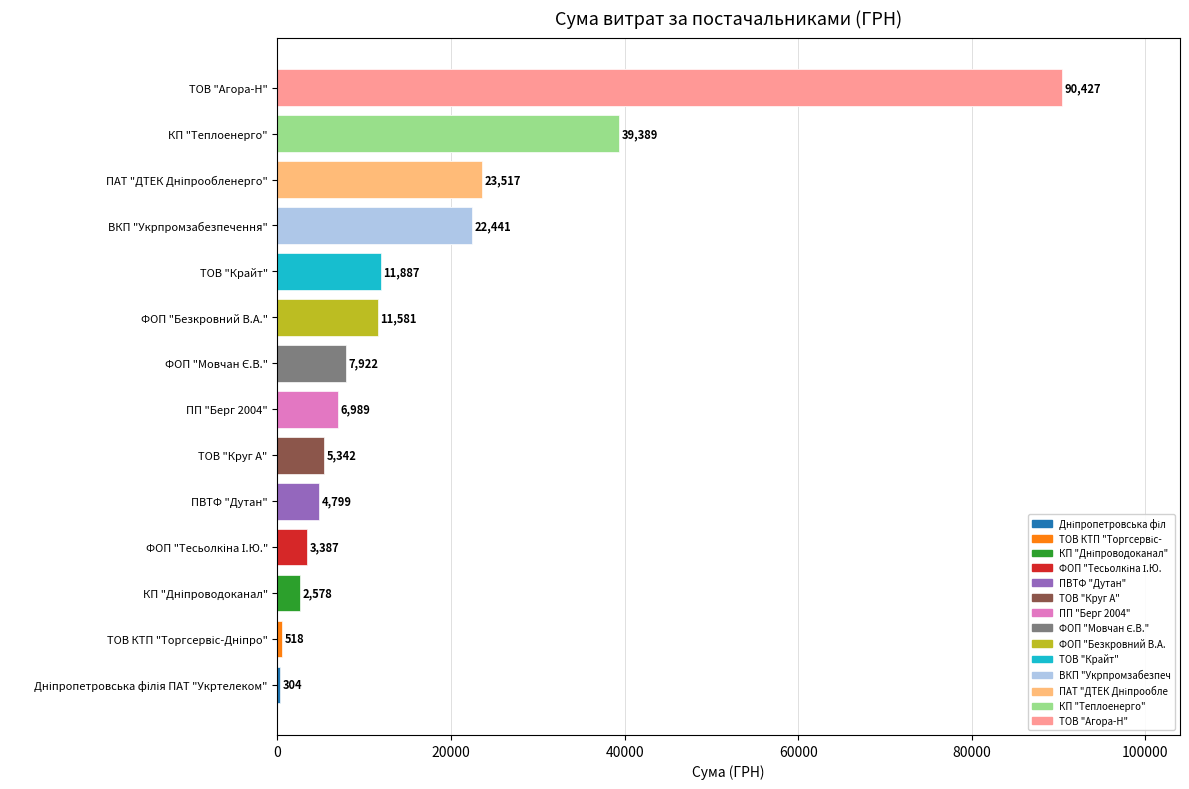

Reading left to right, extract all data points from this chart.

ТОВ "Агора-Н"=90426.6	ФОП "Безкровний В.А."=11580.5	КП "Теплоенерго"=39389.0	ПАТ "ДТЕК Дніпрообленерго"=23517.0	ТОВ "Крайт"=11887.2	ФОП "Мовчан Є.В."=7922.3	ТОВ "Круг А"=5342.2	КП "Дніпроводоканал"=2578.0	ФОП "Тесьолкіна І.Ю."=3387.1	ВКП "Укрпромзабезпечення"=22441.2	ПВТФ "Дутан"=4798.5	ПП "Берг 2004"=6988.9	ТОВ КТП "Торгсервіс-Дніпро"=517.5	Дніпропетровська філія ПАТ "Укртелеком"=304.0